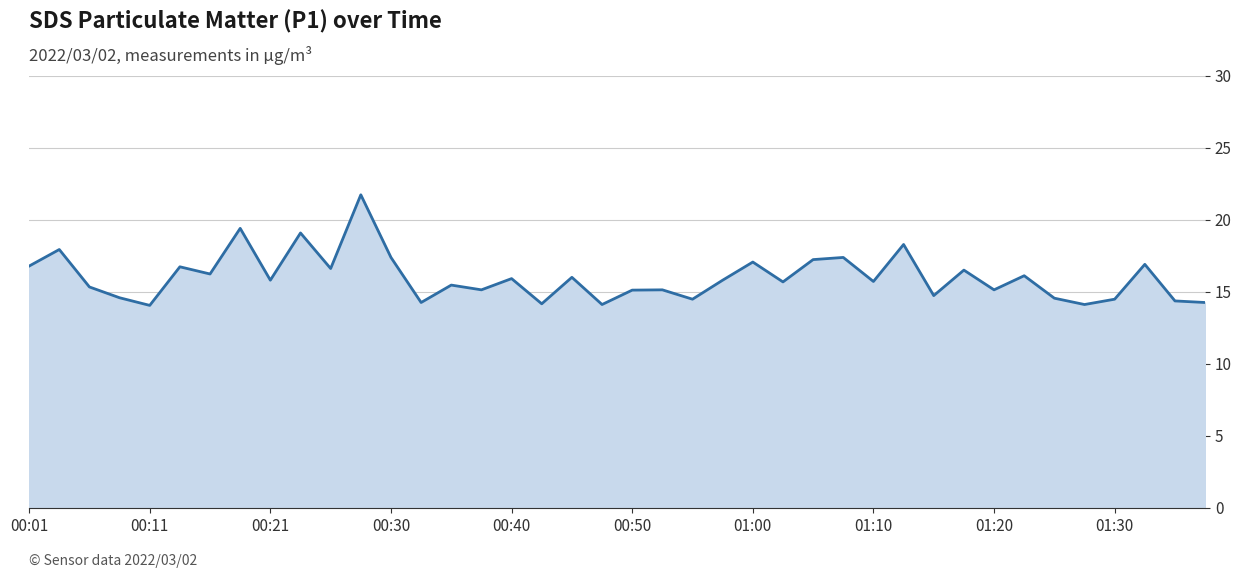

What is the maximum value shown in the chart?

21.8